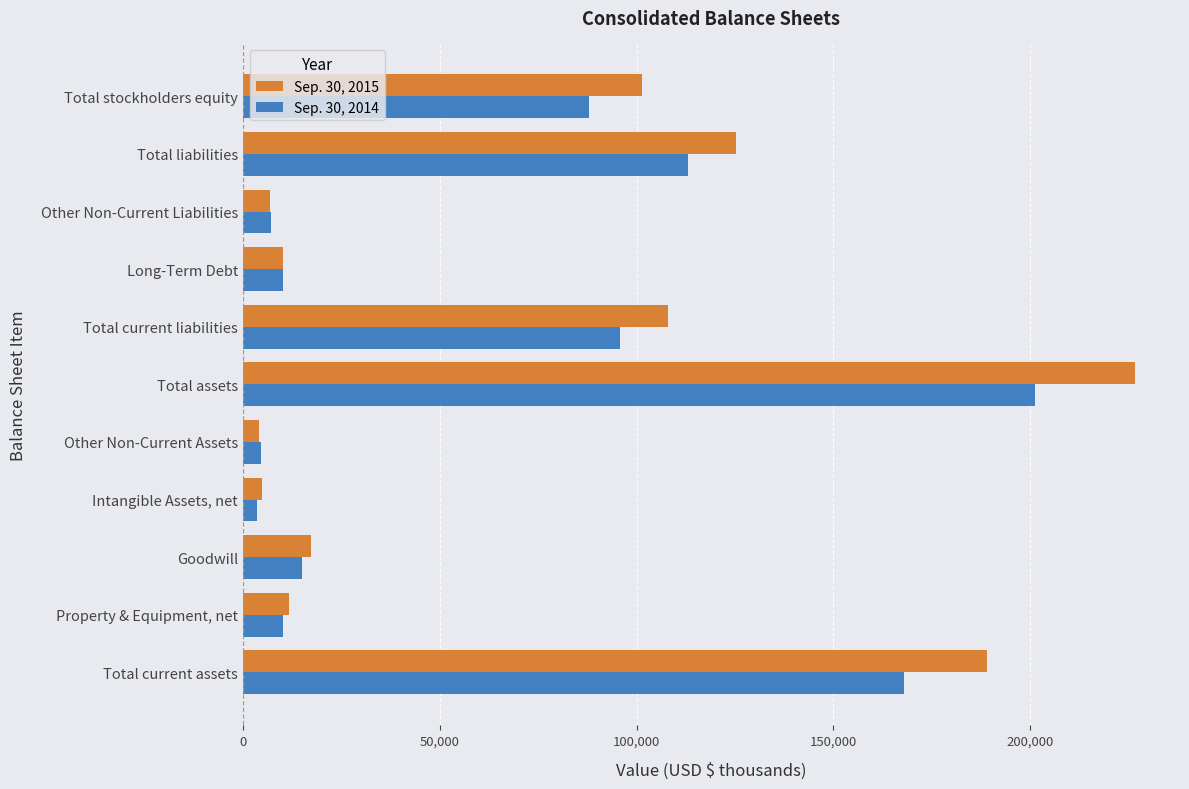

List the series in order of their peak value, highest first.

Sep. 30, 2015, Sep. 30, 2014